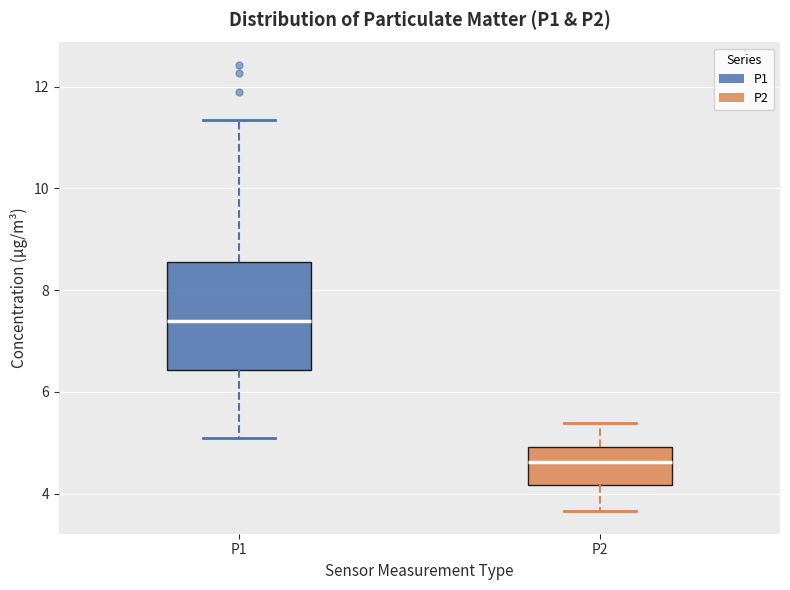

Where does the median line of the box for P2 sit on the y-axis? The values are not printed on the chart, so give them approximately, as read against the axis.

4.6